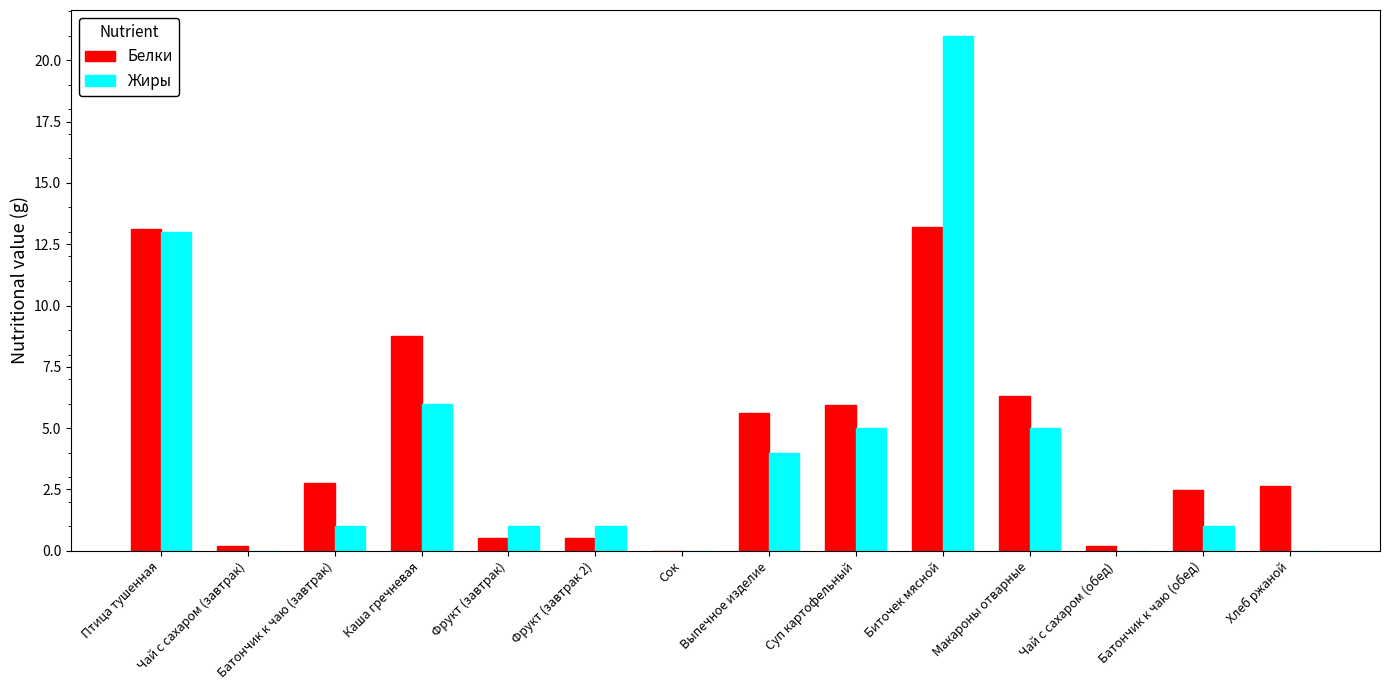

What is the sum of all Жиры values?

58.0